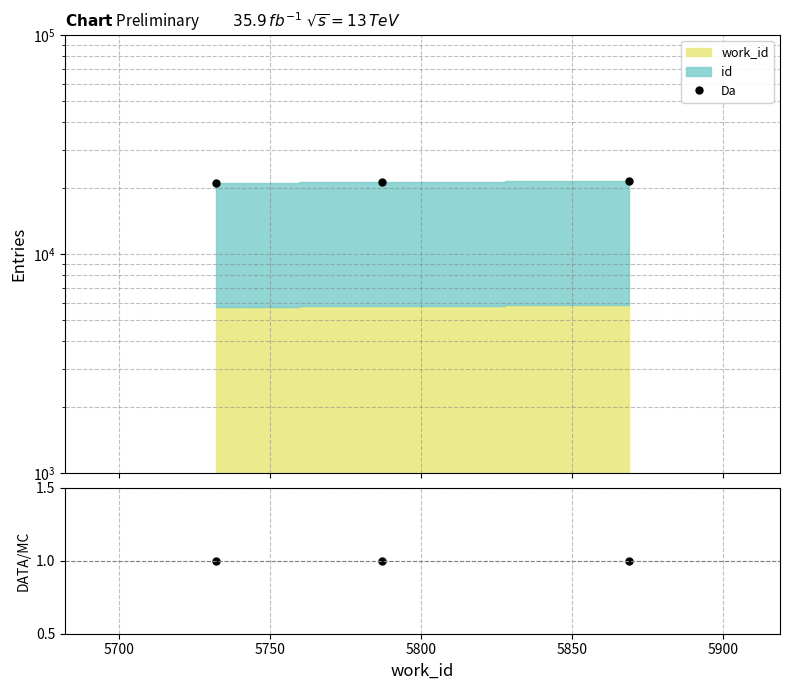

What is the value of the DATA/MC point at the 1st from the left?

1